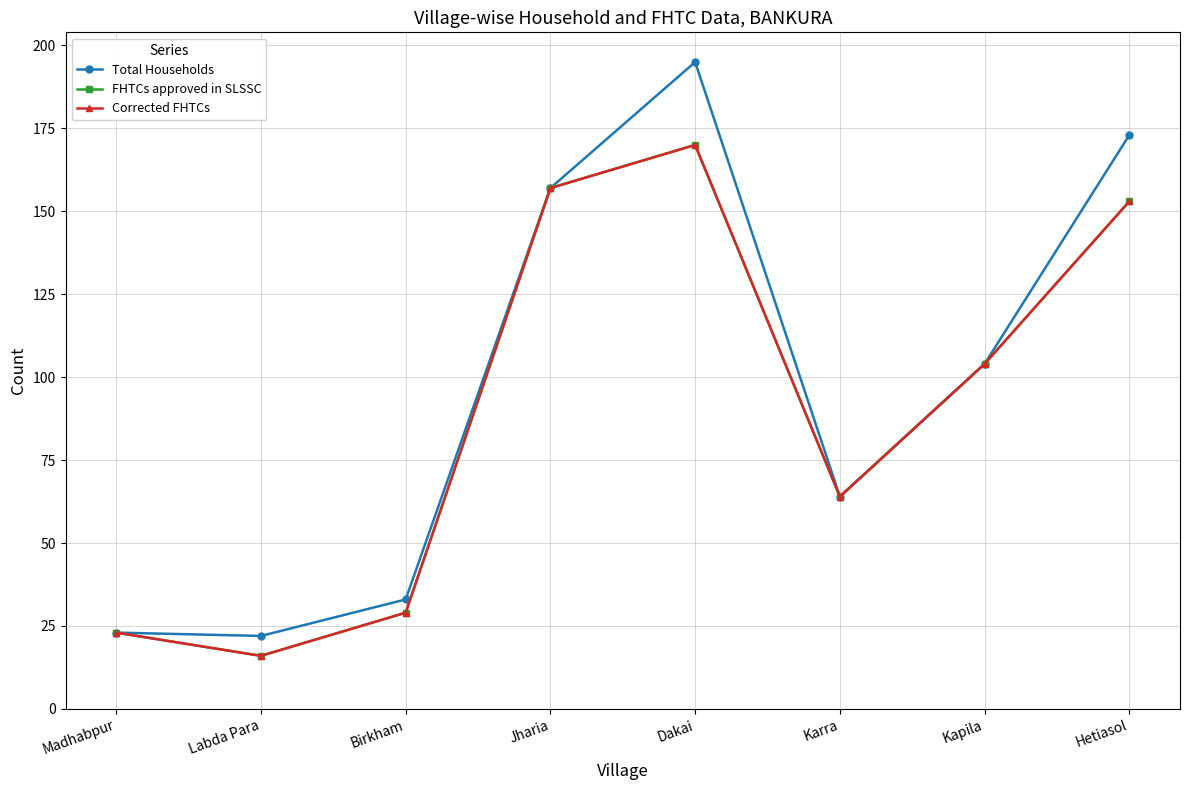

What is the label of the 3rd point from the right?

Karra